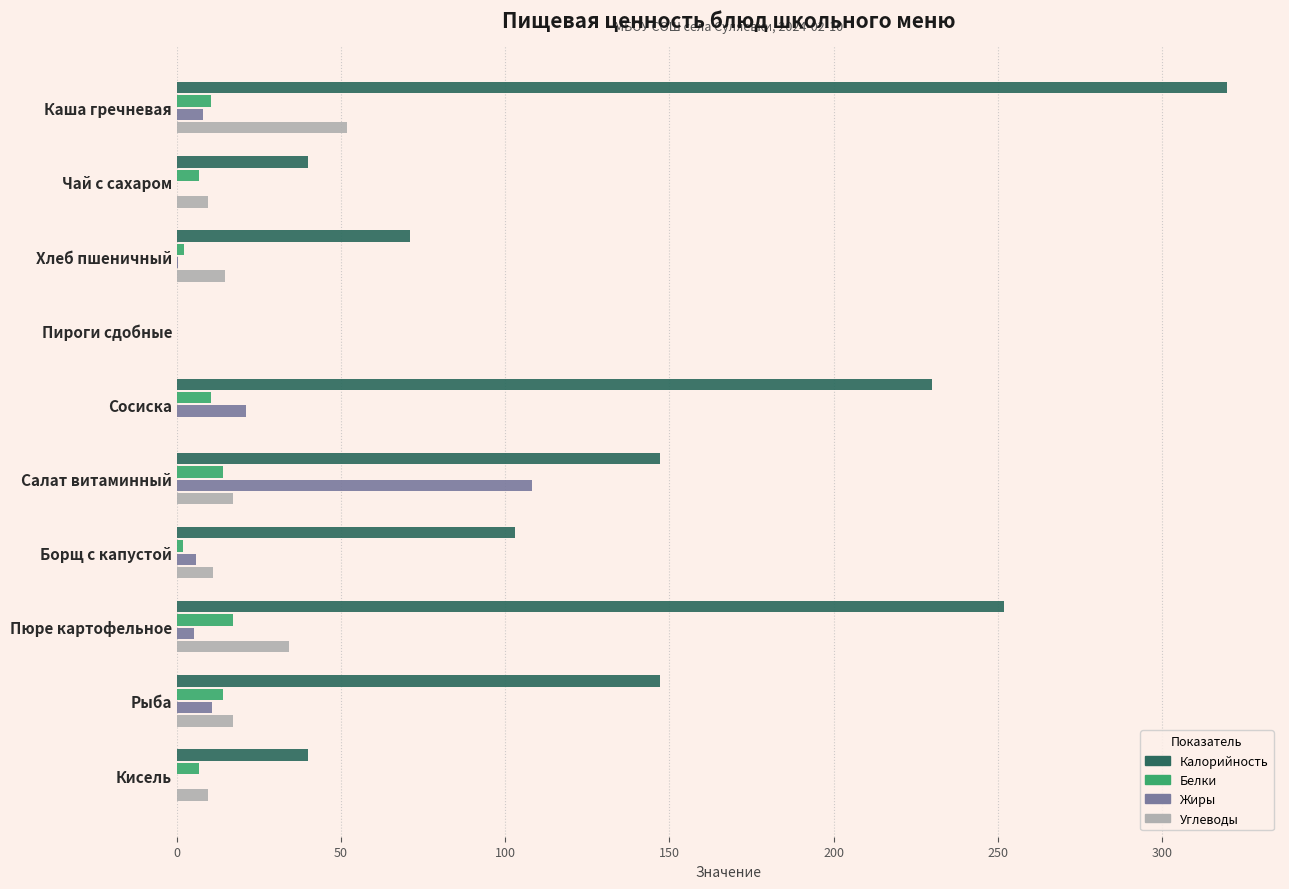

How many data points in Углеводы are above 14?

5